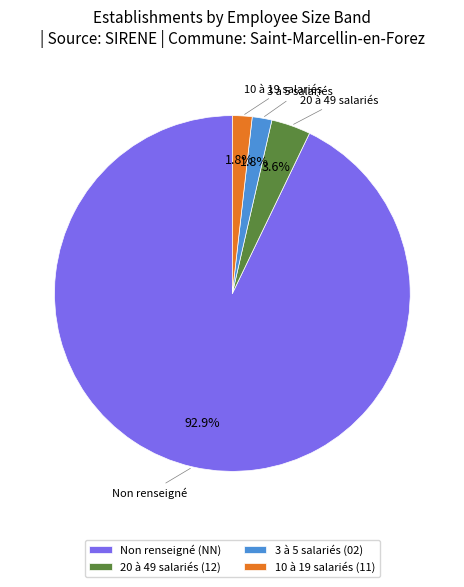

Which category has the biggest portion of the pie?

Non renseigné (NN)